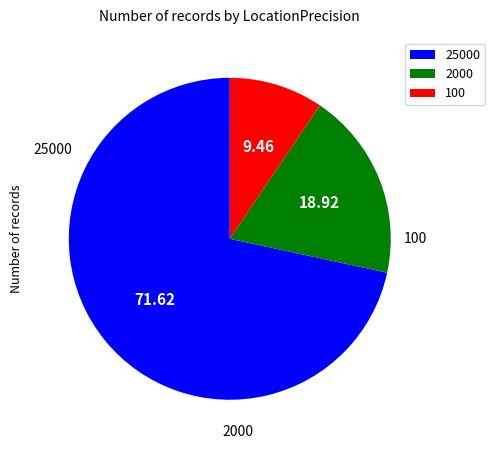

Combined, do 100 and 25000 account for over 50%?

Yes